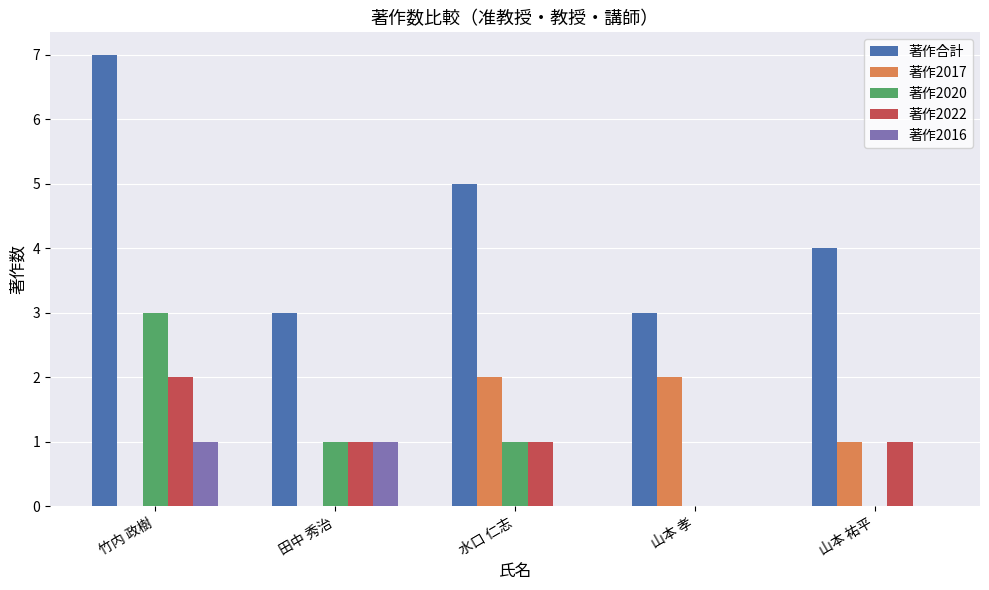

Reading left to right, list all the values displayed in this chart.

著作合計: 竹内 政樹=7	田中 秀治=3	水口 仁志=5	山本 孝=3	山本 祐平=4
著作2017: 竹内 政樹=0	田中 秀治=0	水口 仁志=2	山本 孝=2	山本 祐平=1
著作2020: 竹内 政樹=3	田中 秀治=1	水口 仁志=1	山本 孝=0	山本 祐平=0
著作2022: 竹内 政樹=2	田中 秀治=1	水口 仁志=1	山本 孝=0	山本 祐平=1
著作2016: 竹内 政樹=1	田中 秀治=1	水口 仁志=0	山本 孝=0	山本 祐平=0